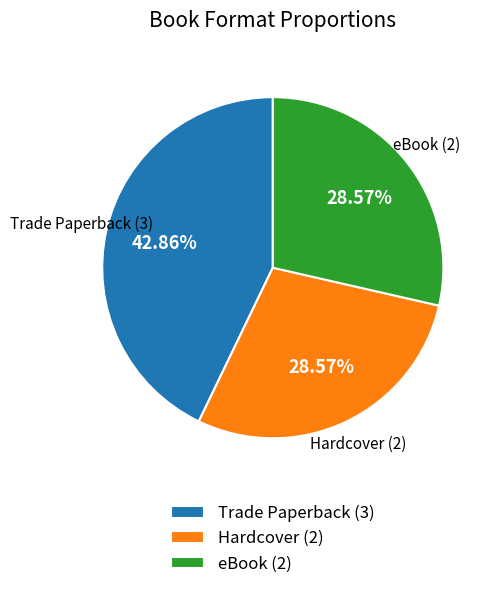

How many segments does this pie chart have?

3